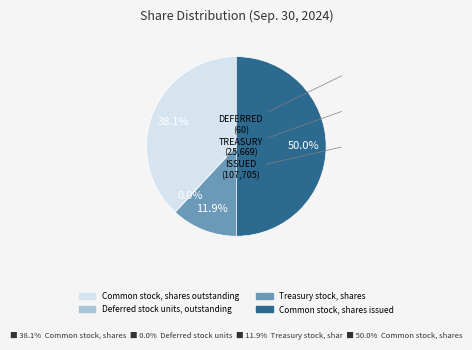

Approximately how many times larger is the value at Common stock, shares outstanding compared to Treasury stock, shares?

3.2